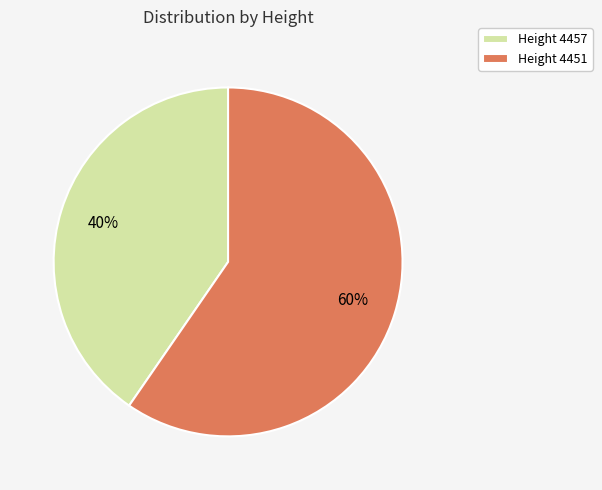

What is the smallest slice in the pie chart?

Height 4457